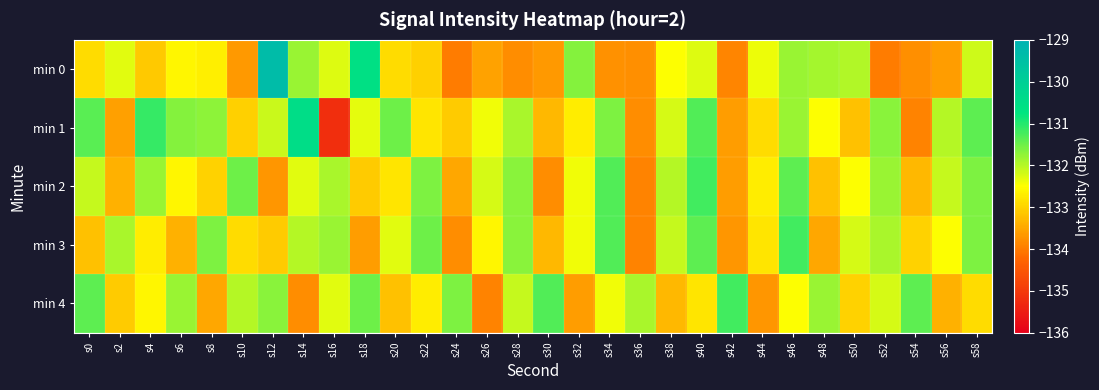

What is the spread (max minus min) of values at s0?

1.8